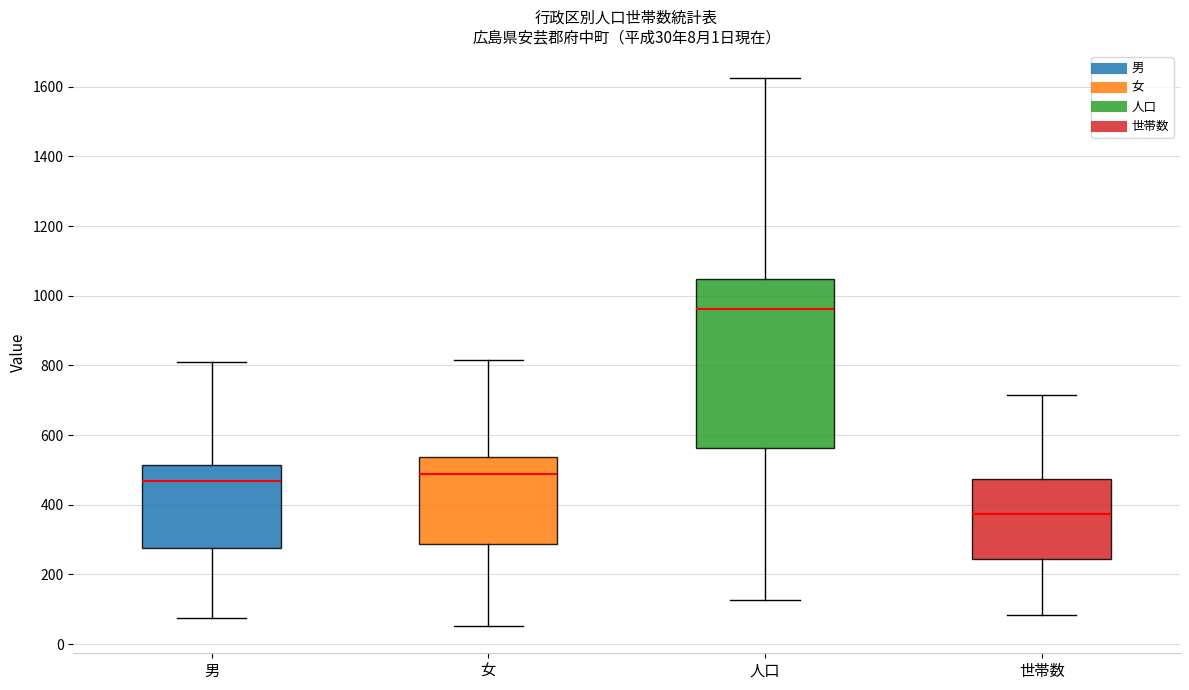

Comparing the boxes themselves (not the whiskers), which one is the tallest?

人口